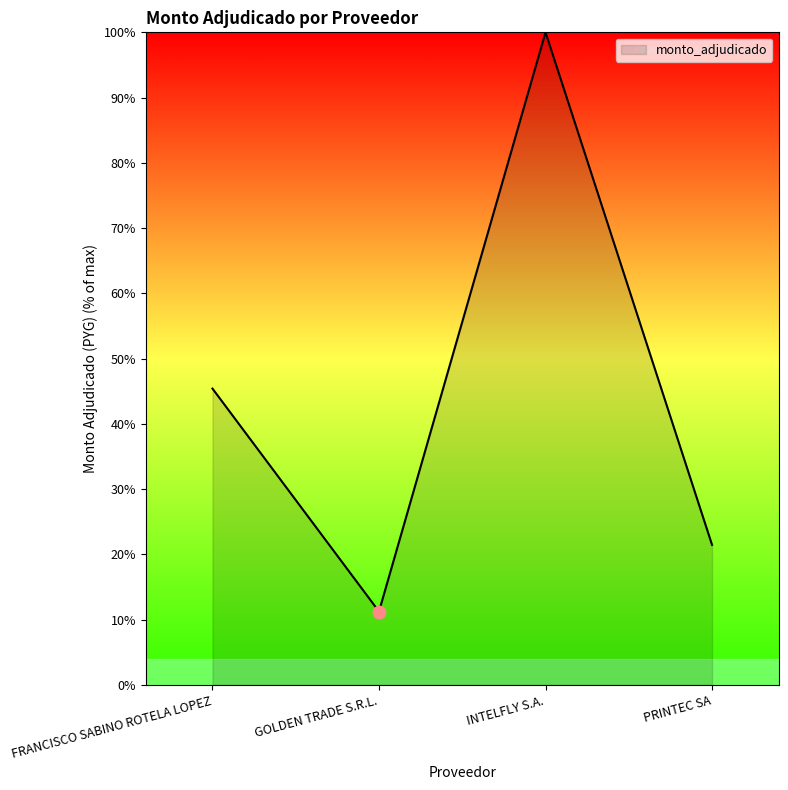

What is the change in value from INTELFLY S.A. to PRINTEC SA?

-78.6